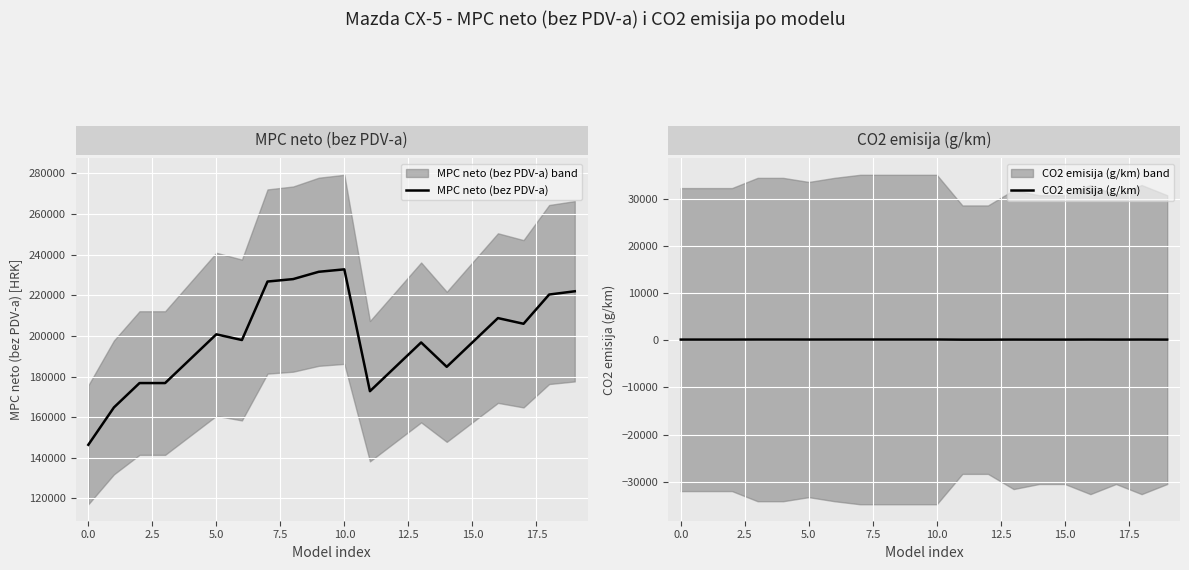

True or false: CO2 emisija (g/km) and MPC neto (bez PDV-a) intersect in this chart.

False